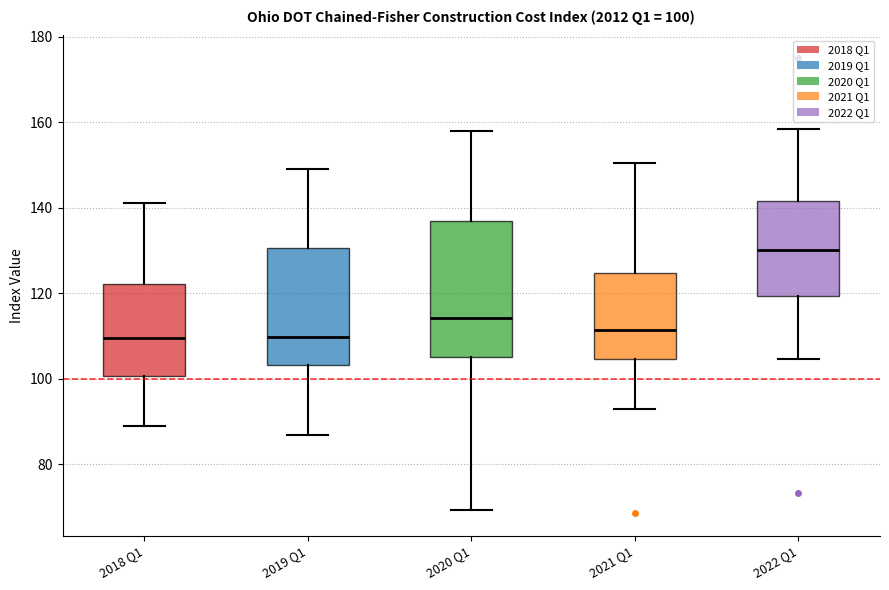

Comparing the boxes themselves (not the whiskers), which one is the tallest?

2020 Q1